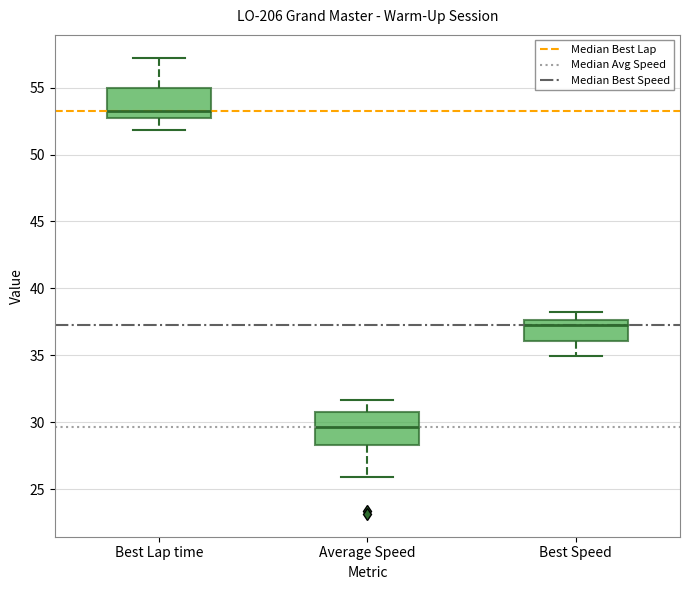

Reading left to right, transcribe this box plot: for each box, give where its median line is, the range the box spans, and where its two whiskers end, as read against the y-axis. The values are not printed on the chart, so give them approximately, as read against the axis.

Best Lap time: median 53.0, box 52.5 to 55.0, whiskers 52.0 to 57.0
Average Speed: median 29.5, box 28.5 to 31.0, whiskers 26.0 to 31.5
Best Speed: median 37.0, box 36.0 to 37.5, whiskers 35.0 to 38.0